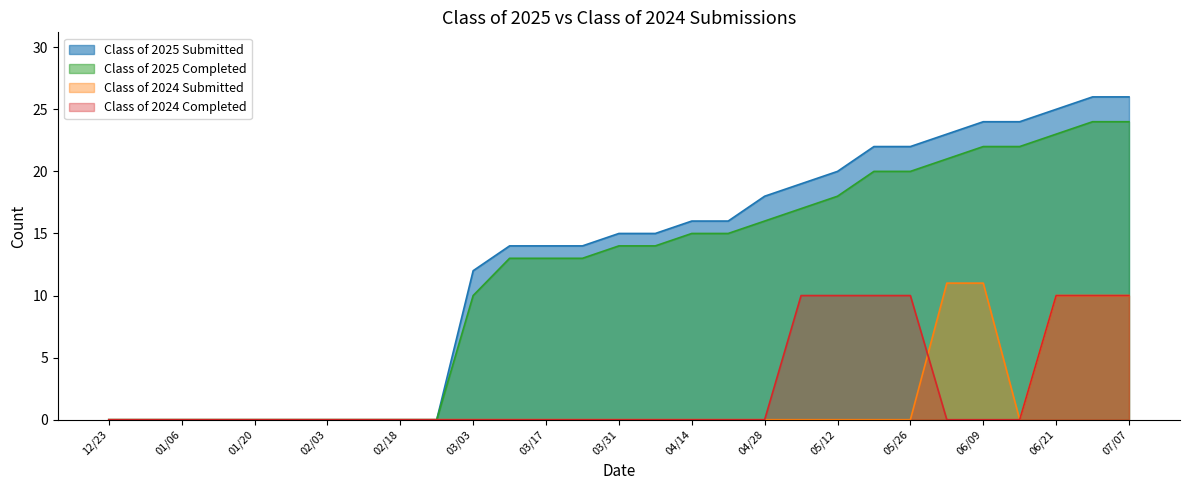

Which series has the largest total across all categories?

Class of 2025 Submitted